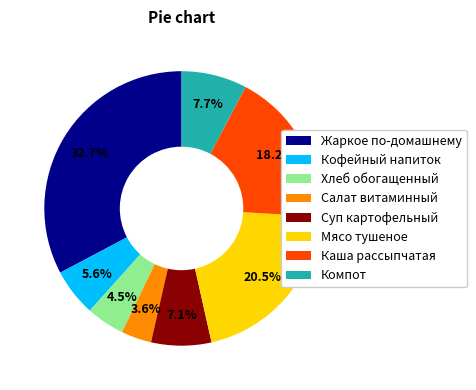

True or false: Суп картофельный accounts for 21% of the total.

False